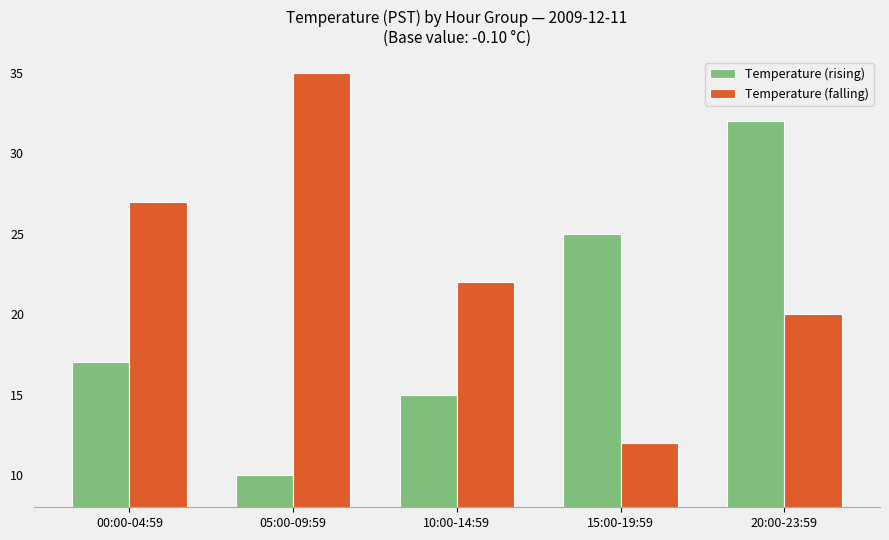

What position from the right is 20:00-23:59?

1